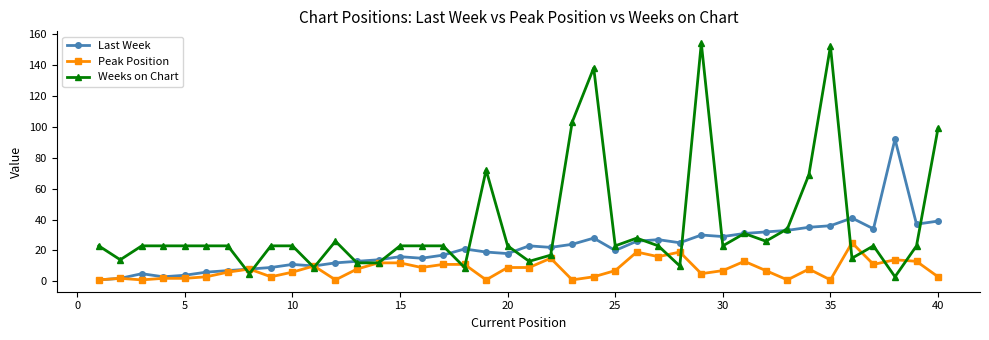

Which series has the largest range (max minus min)?

Weeks on Chart